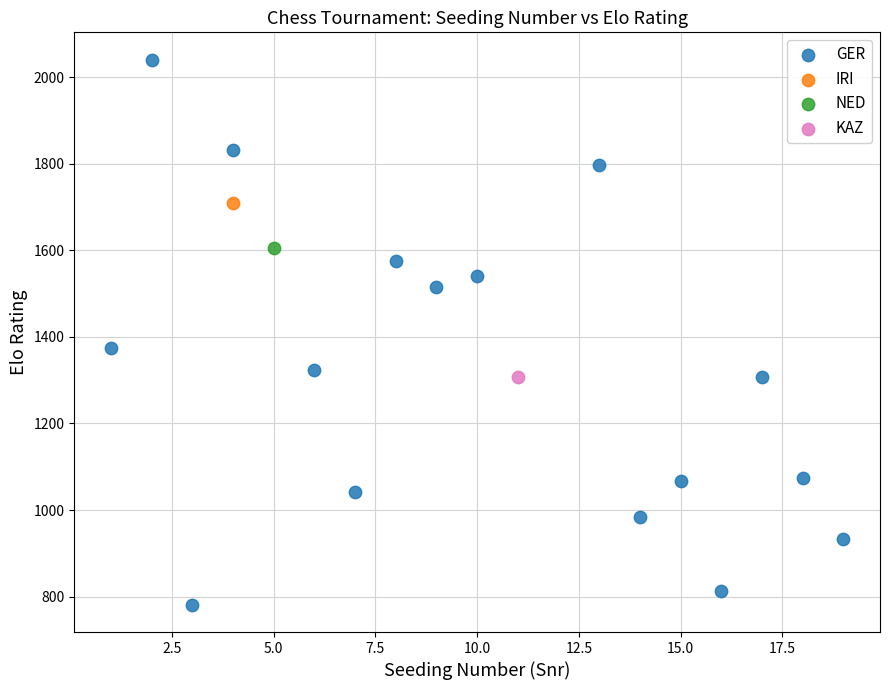

What are all the series names shown in the legend?

GER, IRI, NED, KAZ